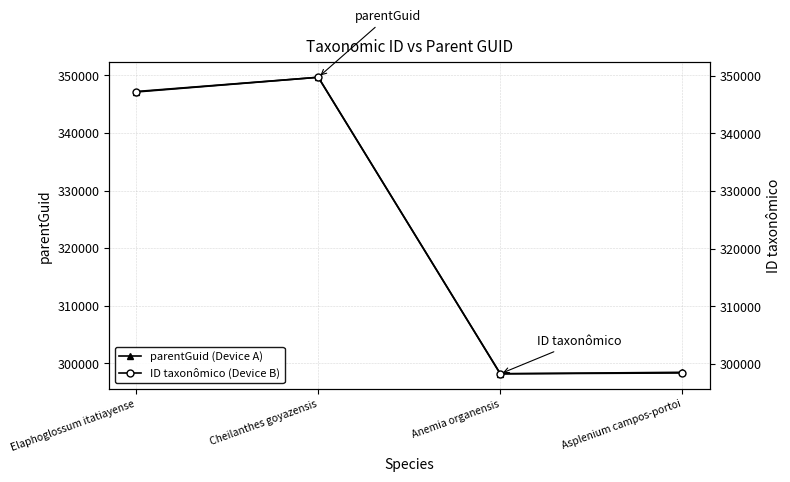

True or false: ID taxonômico (Device B) and parentGuid (Device A) intersect in this chart.

False